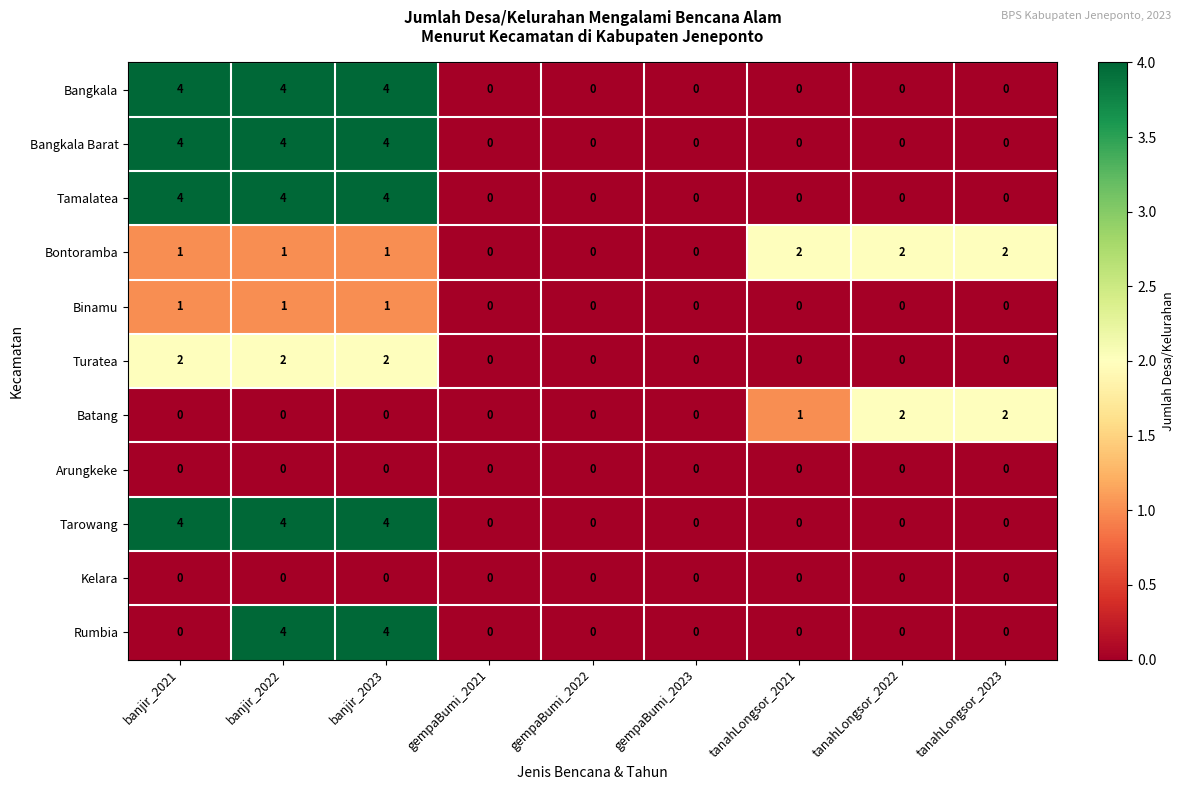

Count the Rumbia values in the range 0 to 1.

7